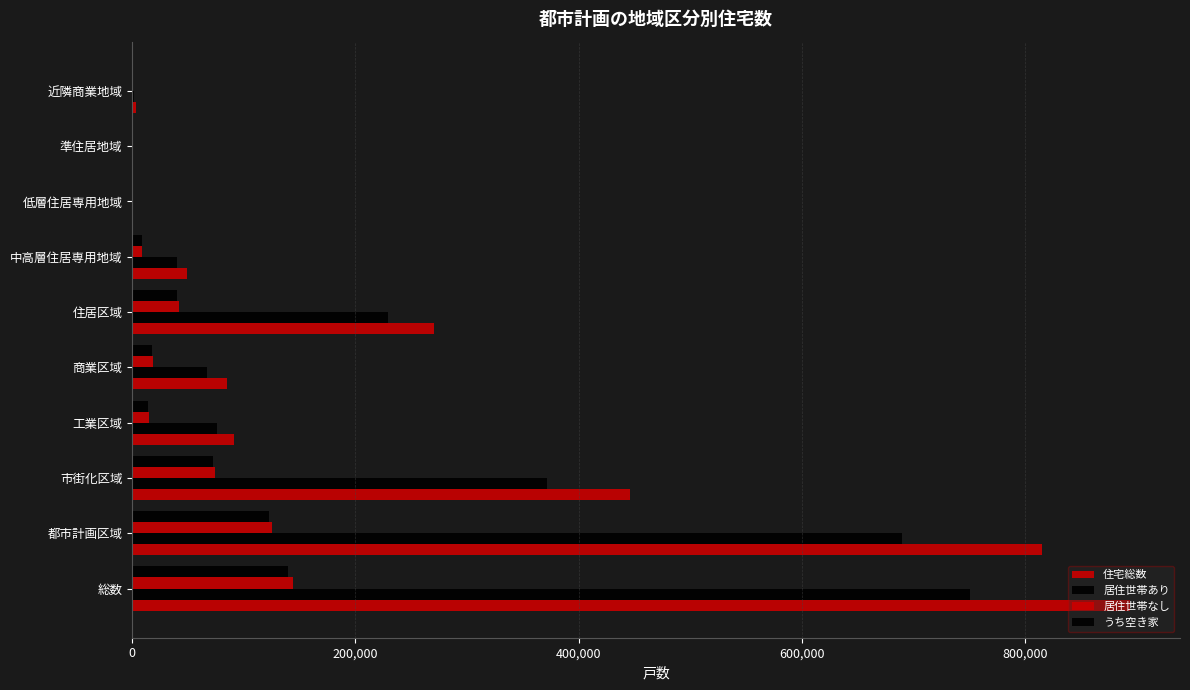

How many categories are shown in the chart?

10